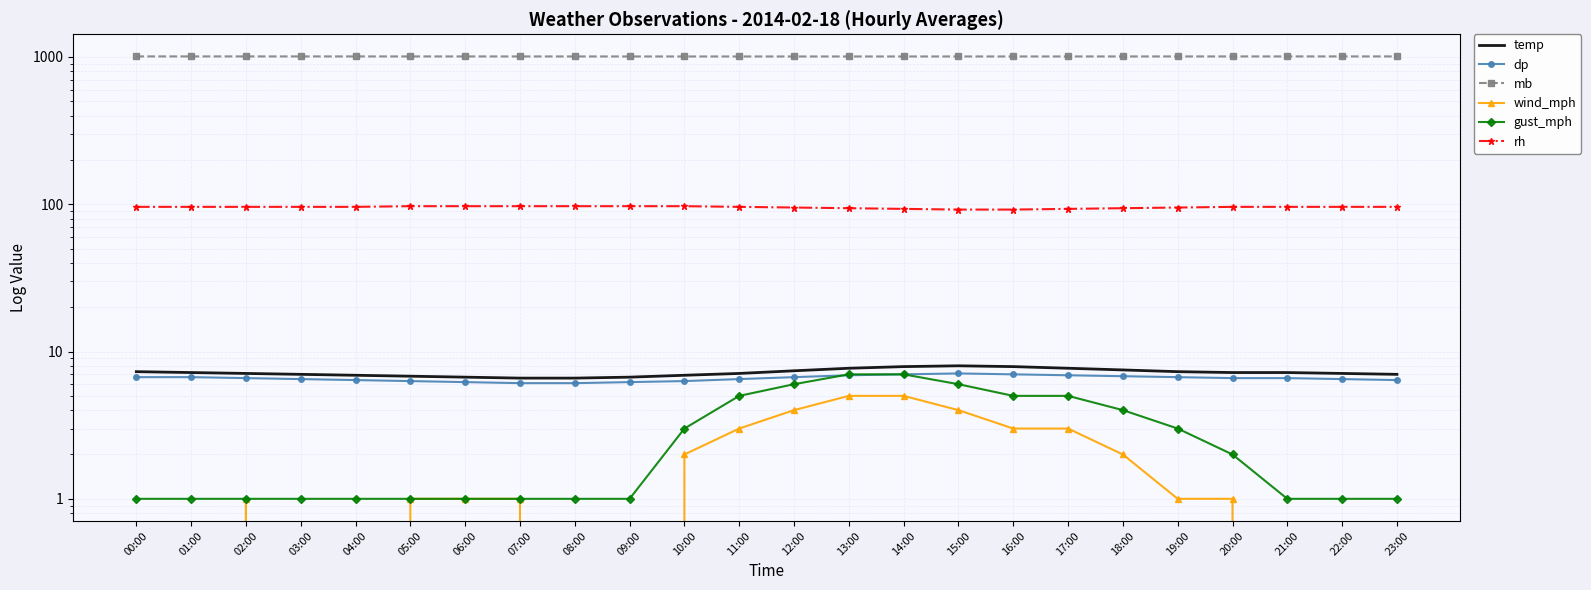

What is the maximum value shown in the chart?

1008.6